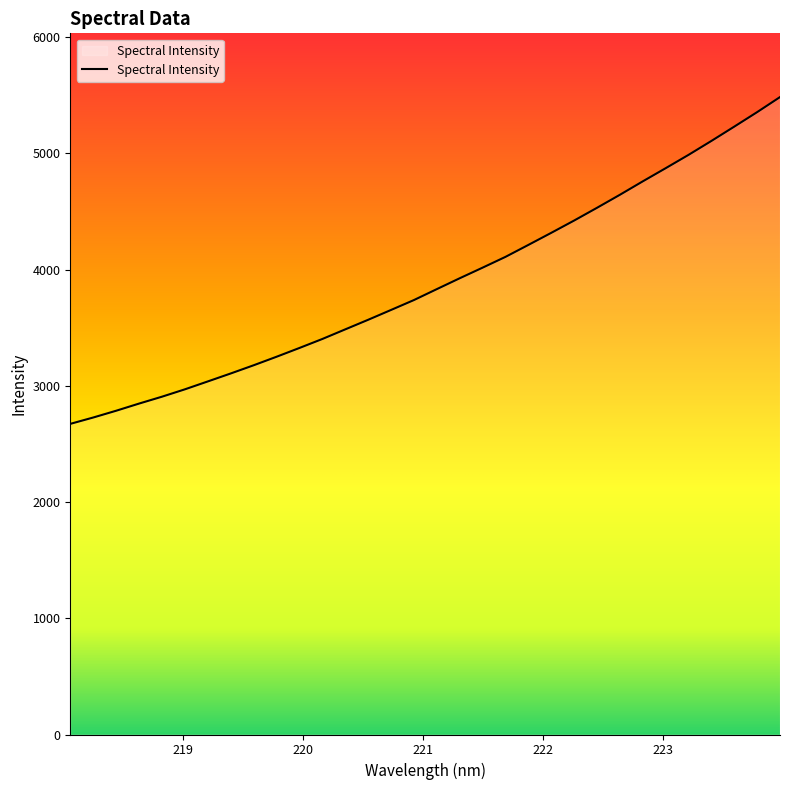

What is the difference between the maximum and minimum values?

2811.5